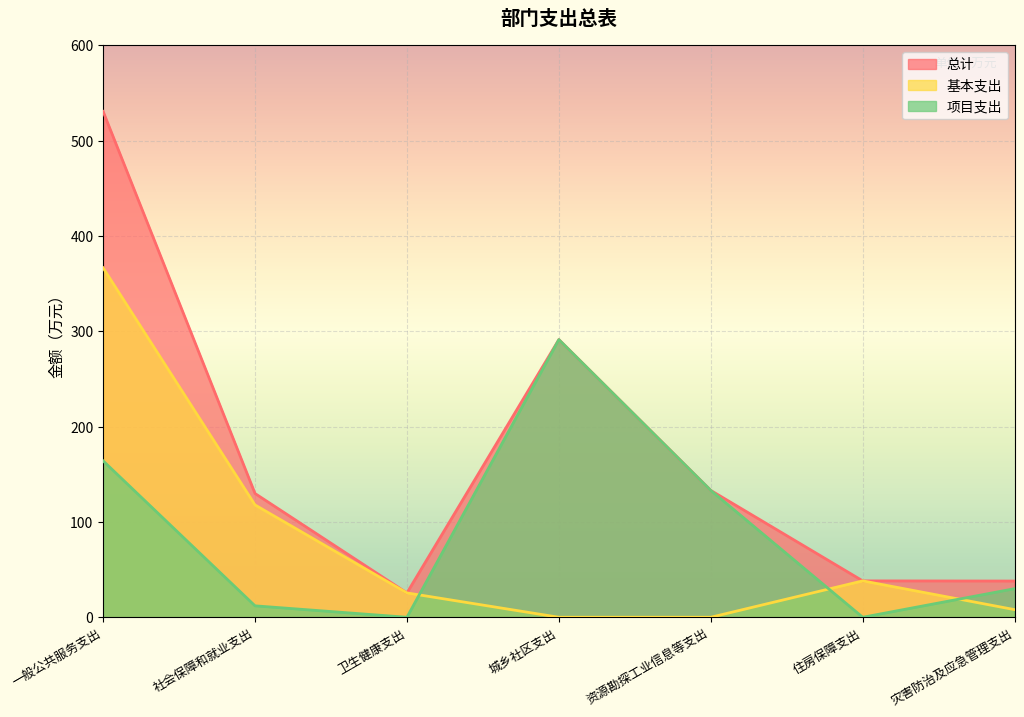

What is the maximum value shown in the chart?

530.7